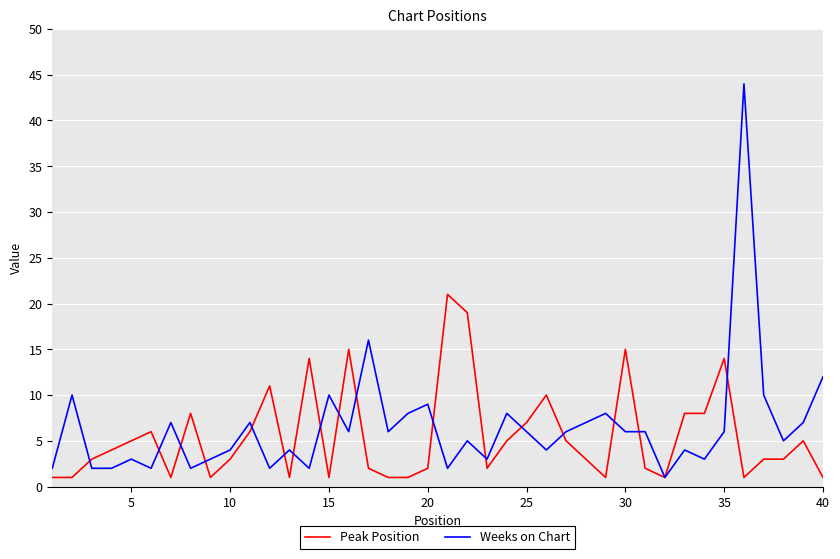

Which series has the largest range (max minus min)?

Weeks on Chart